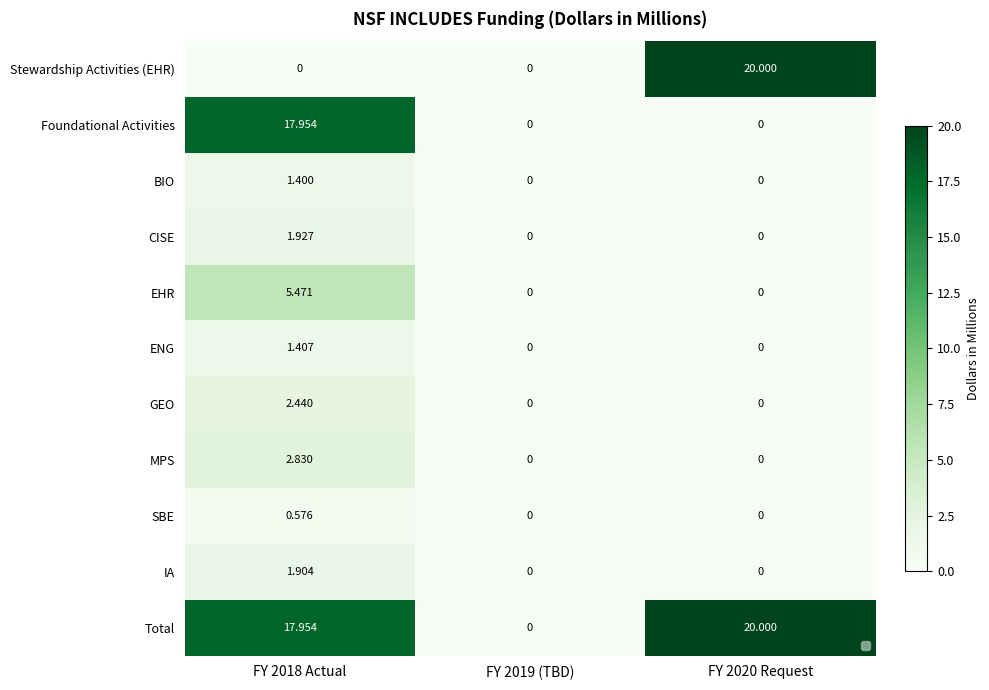

How many categories are shown in the chart?

3